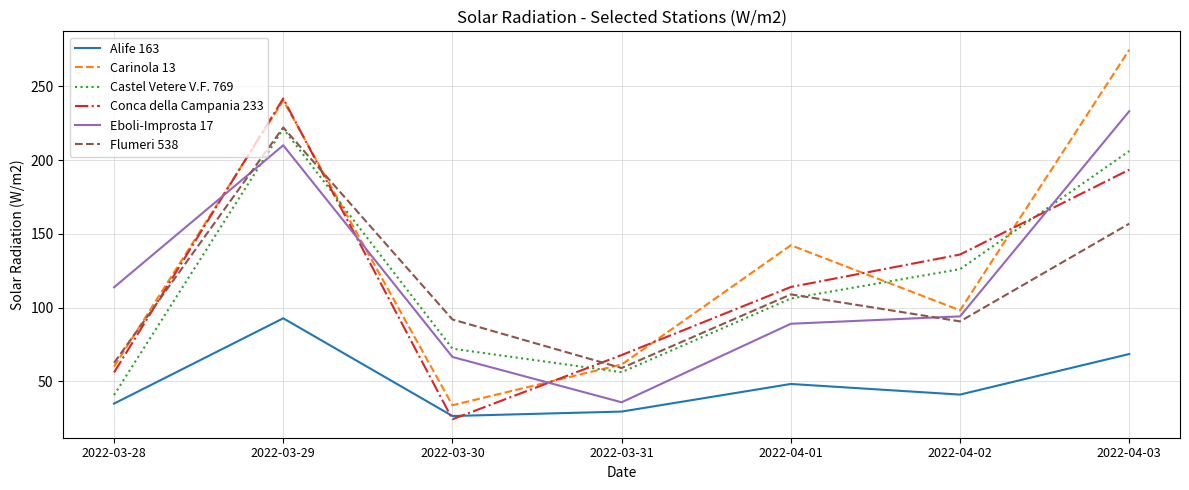

The Carinola 13 series shows 60.0 at 2022-03-28. True or false?

True